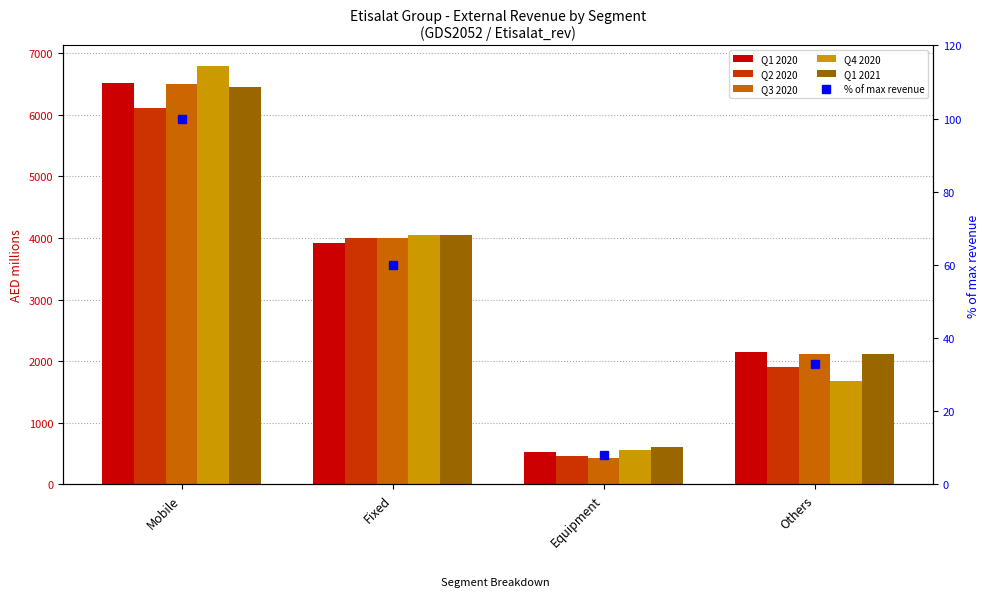

What is the label of the 4th bar from the left?

Others